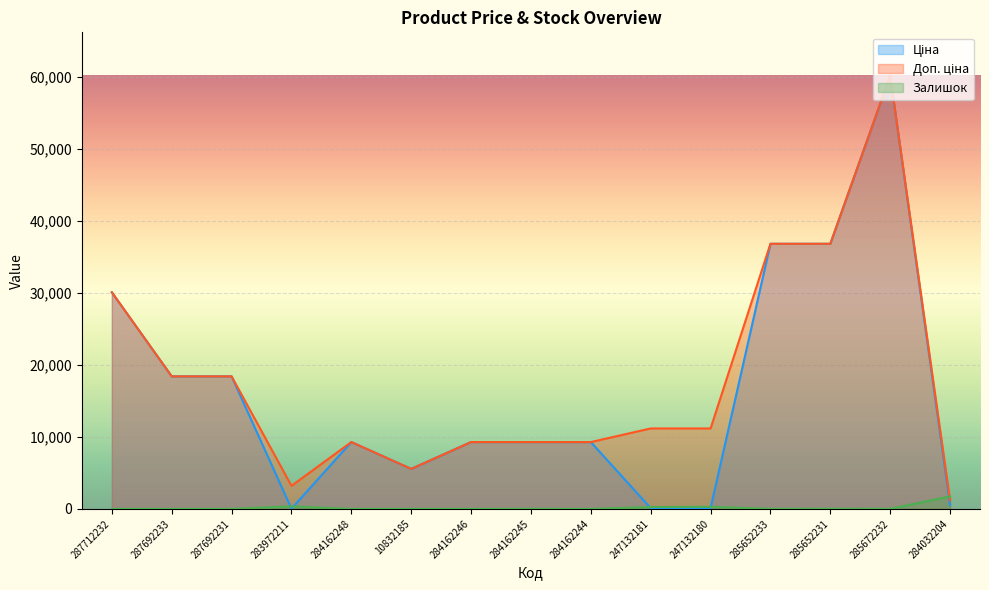

What is the label of the 3rd point from the left?

287692231